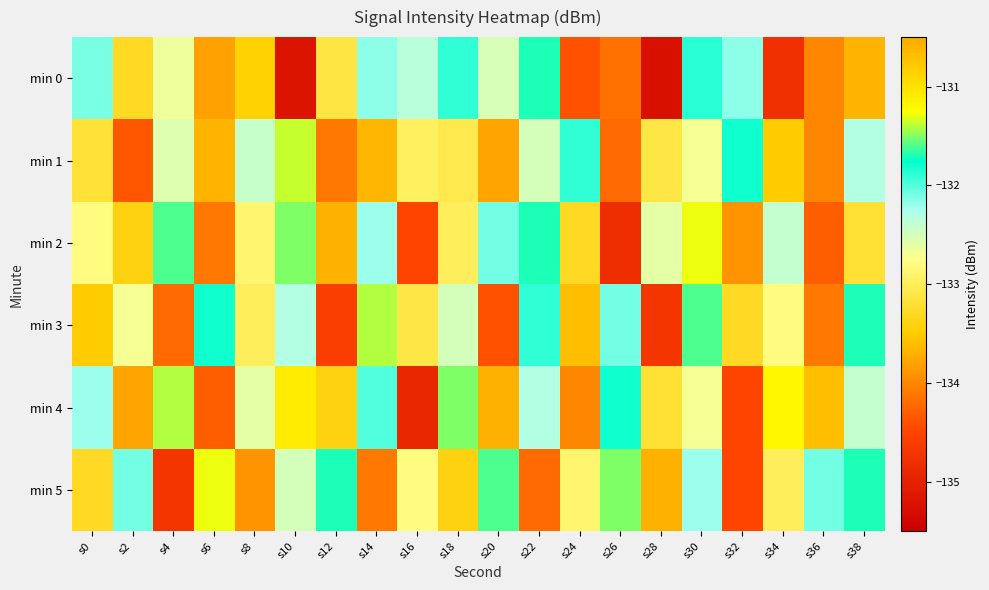

Which series has the largest range (max minus min)?

min 0